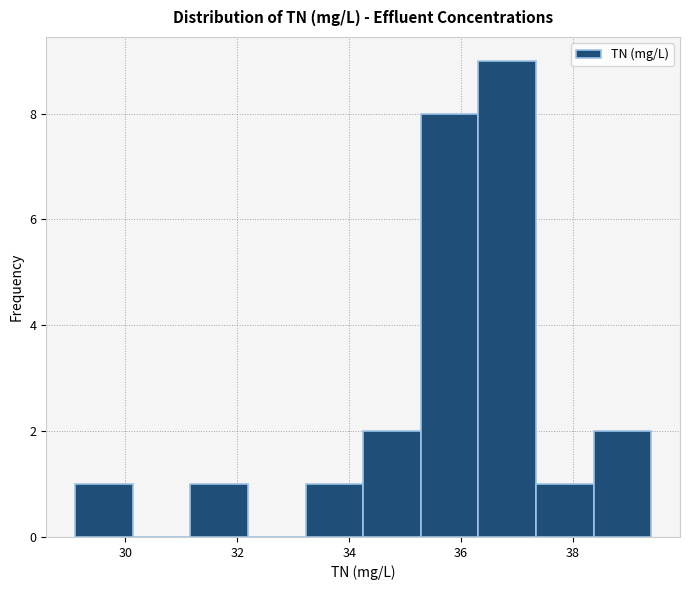

Reading left to right, list every bar in this chart as the range it spans on the x-axis followed by its height. Neither the bar edges nor the heights are printed on the chart, so give them approximately, as read against the axes.

29.2 to 30.2: 1
30.2 to 31.2: 0
31.2 to 32.2: 1
32.2 to 33.2: 0
33.2 to 34.2: 1
34.2 to 35.2: 2
35.2 to 36.4: 8
36.4 to 37.4: 9
37.4 to 38.4: 1
38.4 to 39.4: 2